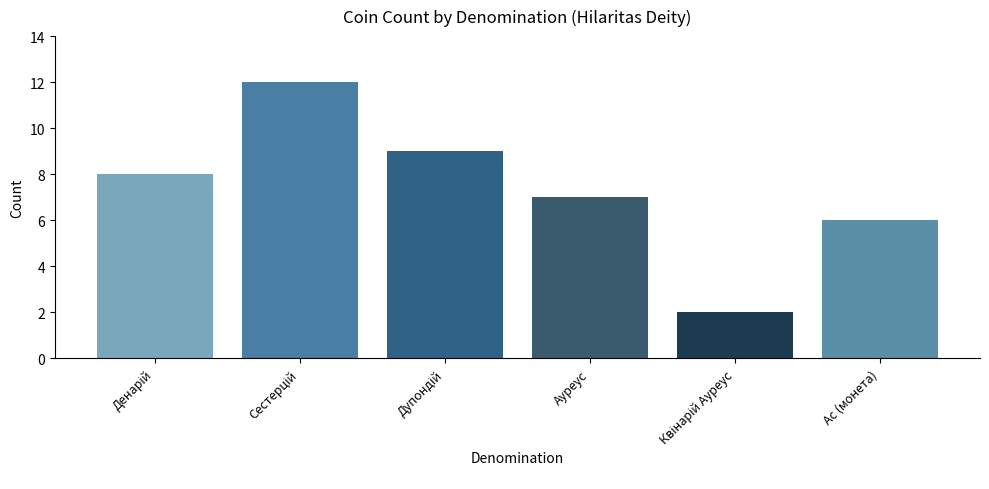

Does the chart contain any negative values?

No